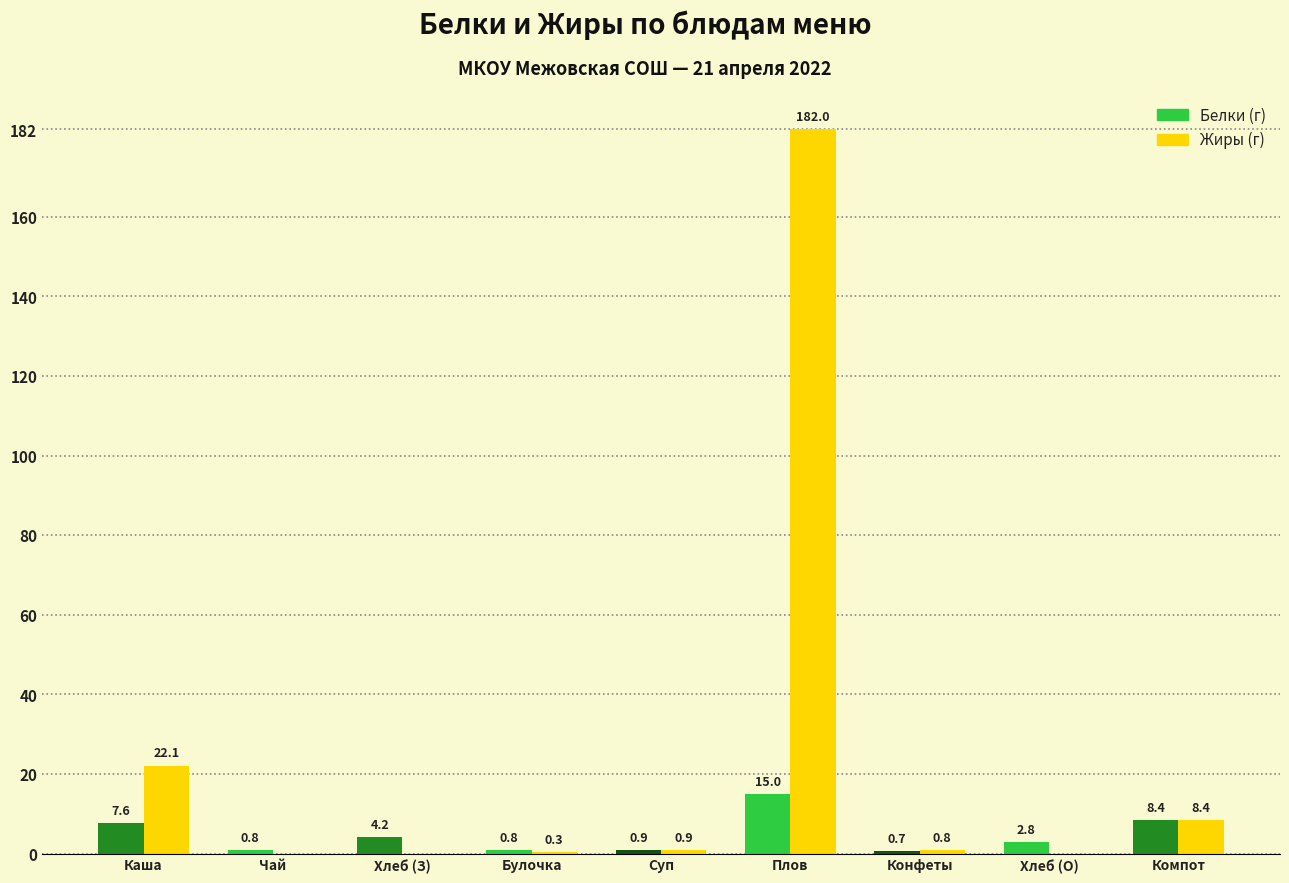

Reading left to right, list all the values displayed in this chart.

Белки: Каша=7.6	Чай=0.8	Хлеб (З)=4.2	Булочка=0.8	Суп=0.9	Плов=15.0	Конфеты=0.7	Хлеб (О)=2.8	Компот=8.4
Жиры: Каша=22.1	Чай=0.0	Хлеб (З)=0.0	Булочка=0.3	Суп=0.9	Плов=182.0	Конфеты=0.8	Хлеб (О)=0.0	Компот=8.4